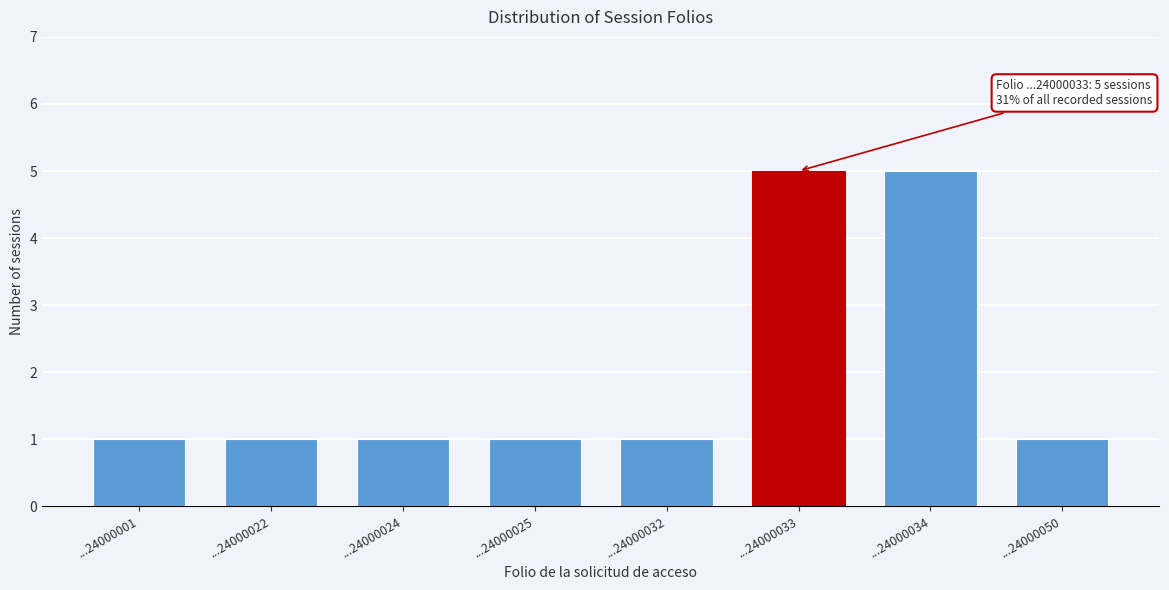

Reading left to right, list all the values displayed in this chart.

1	1	1	1	1	5	5	1